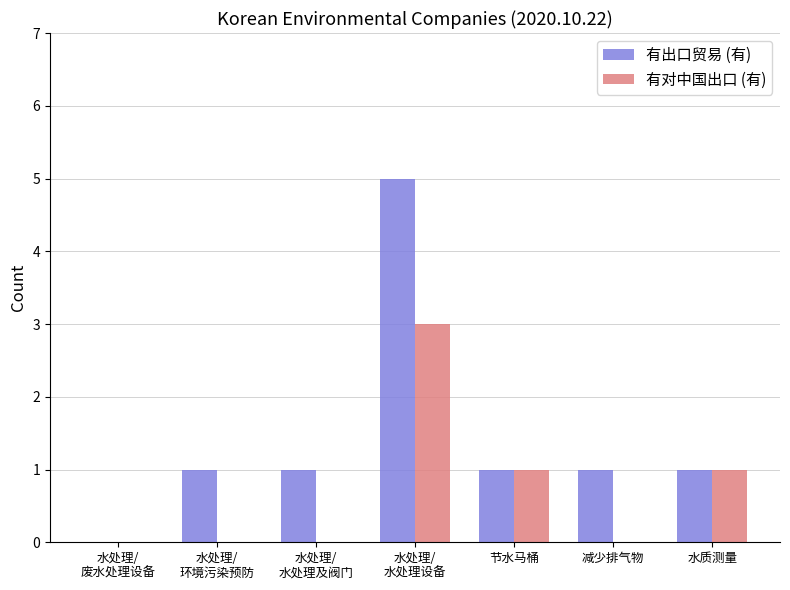

What is the sum of the 有出口贸易 (有) values at 水处理/
环境污染预防 and 水质测量?

2